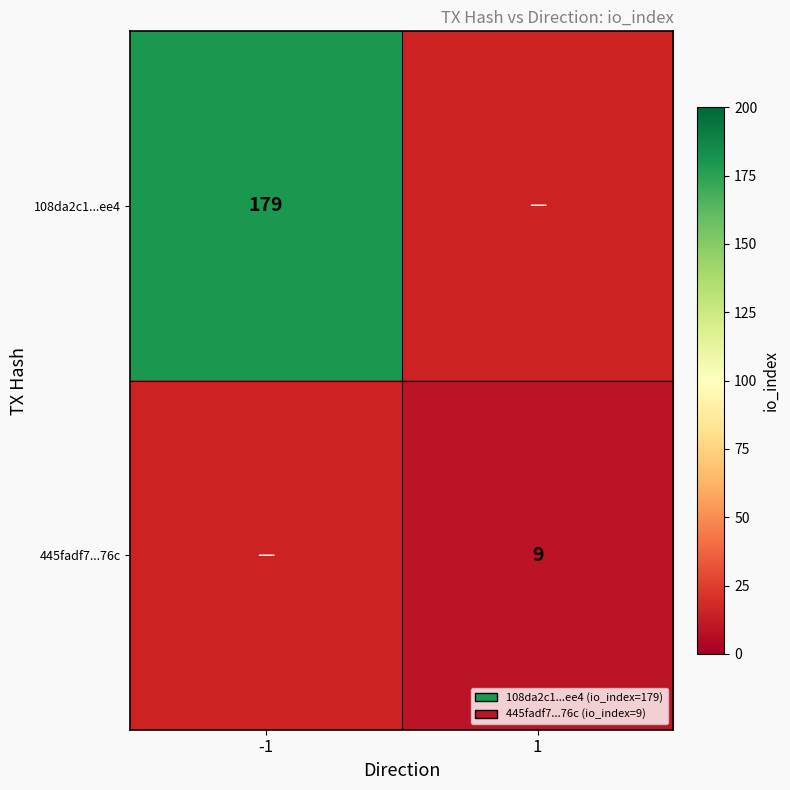

True or false: 108da2c1...ee4 has a value of 121 at -1.

False